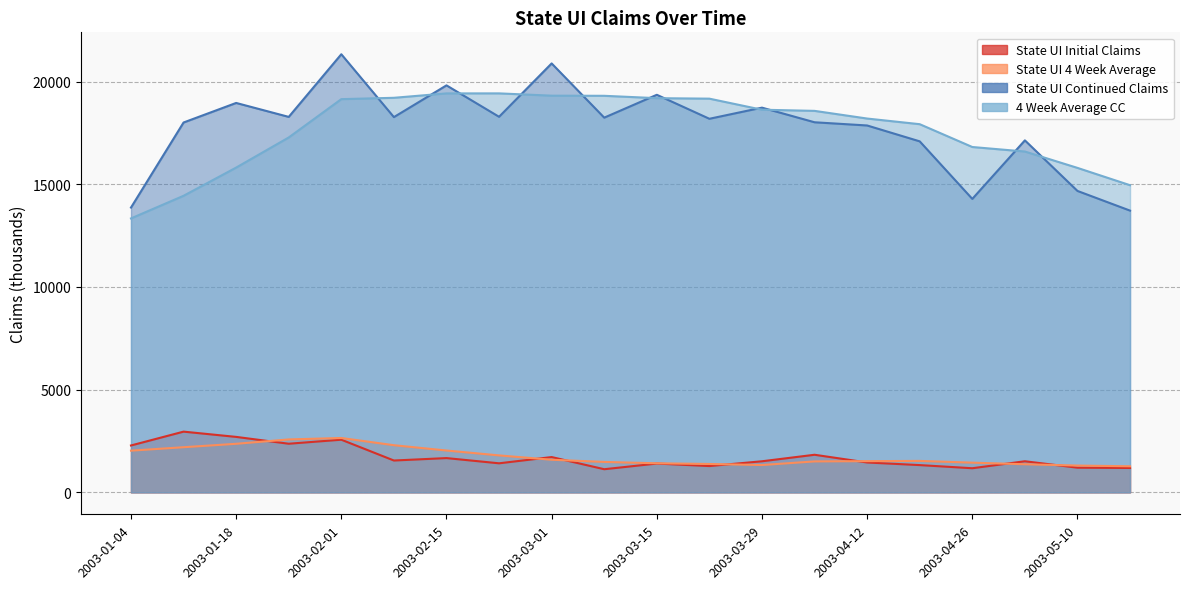

Read the 4 Week Average CC value at 2003-02-08.

19210.5